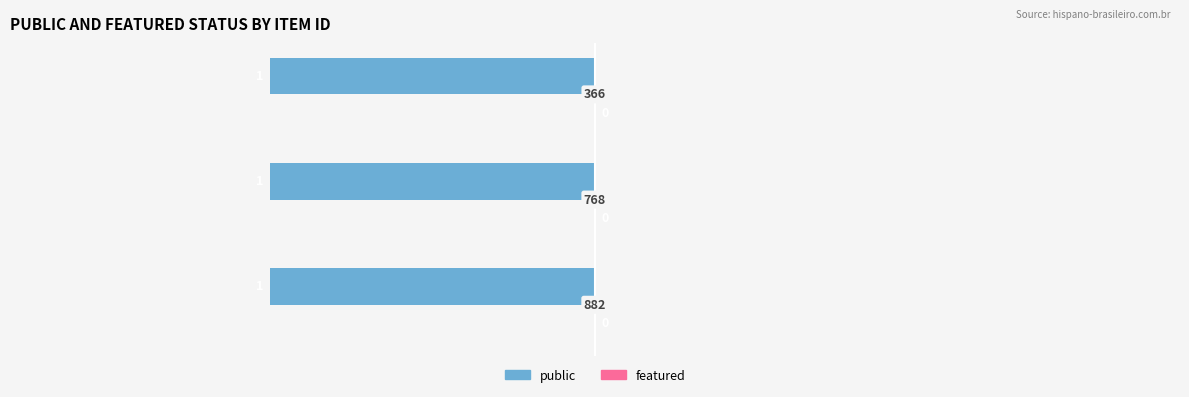

Is the value of featured at 768 greater than the value of public at 768?

No